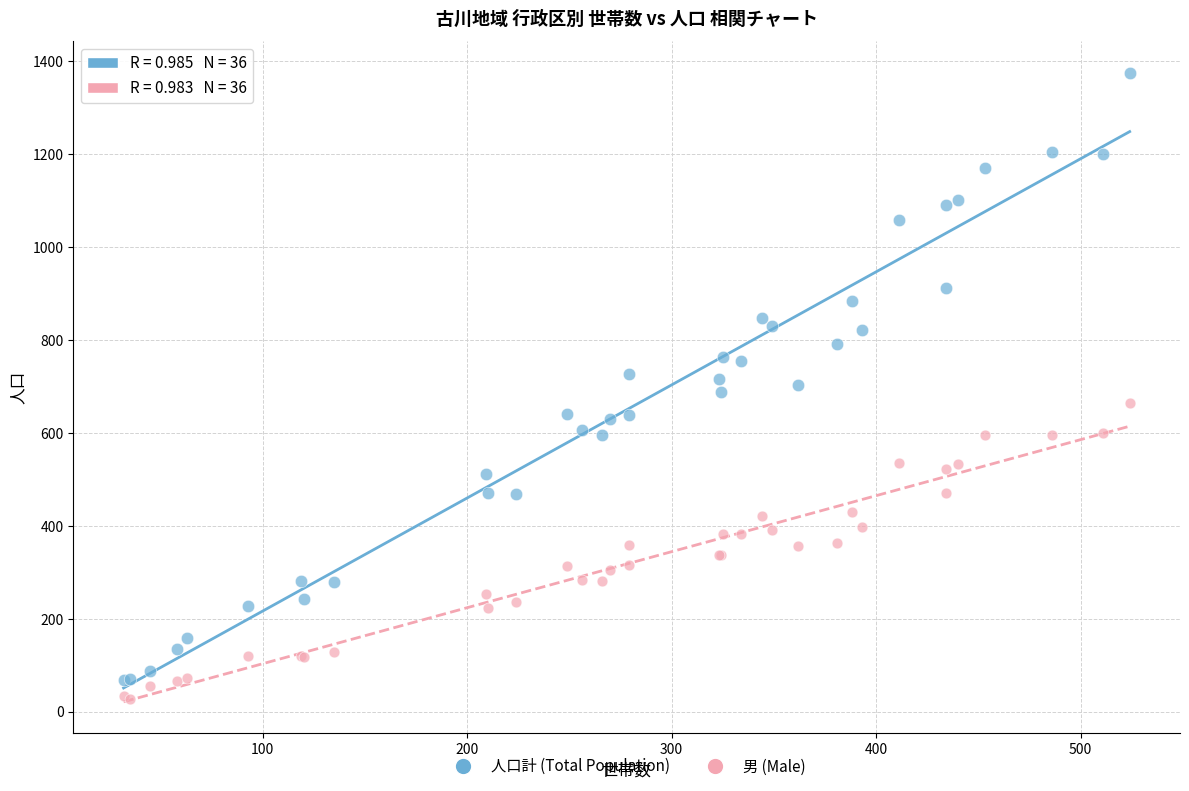

Which series contains the highest Y value?

人口計 (Total Population)